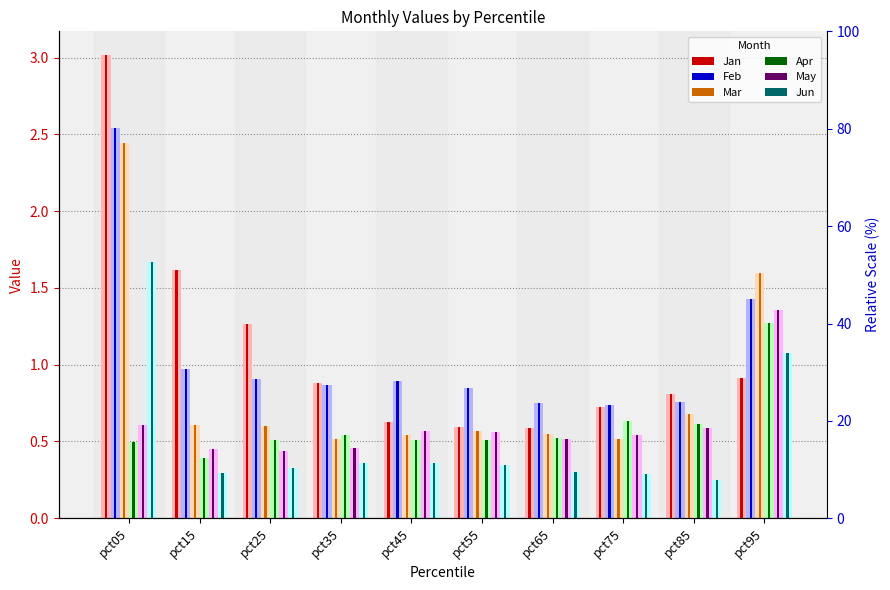

List the series in order of their peak value, highest first.

Jan, Feb, Mar, Jun, May, Apr